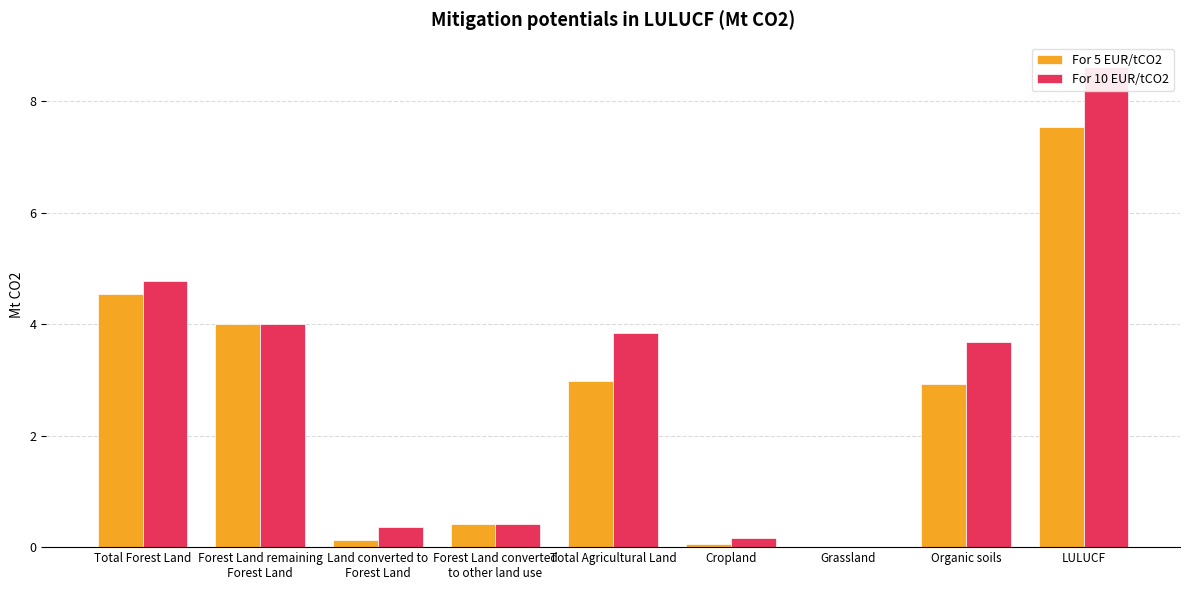

List the series in order of their peak value, lowest first.

For 5 EUR/tCO2, For 10 EUR/tCO2